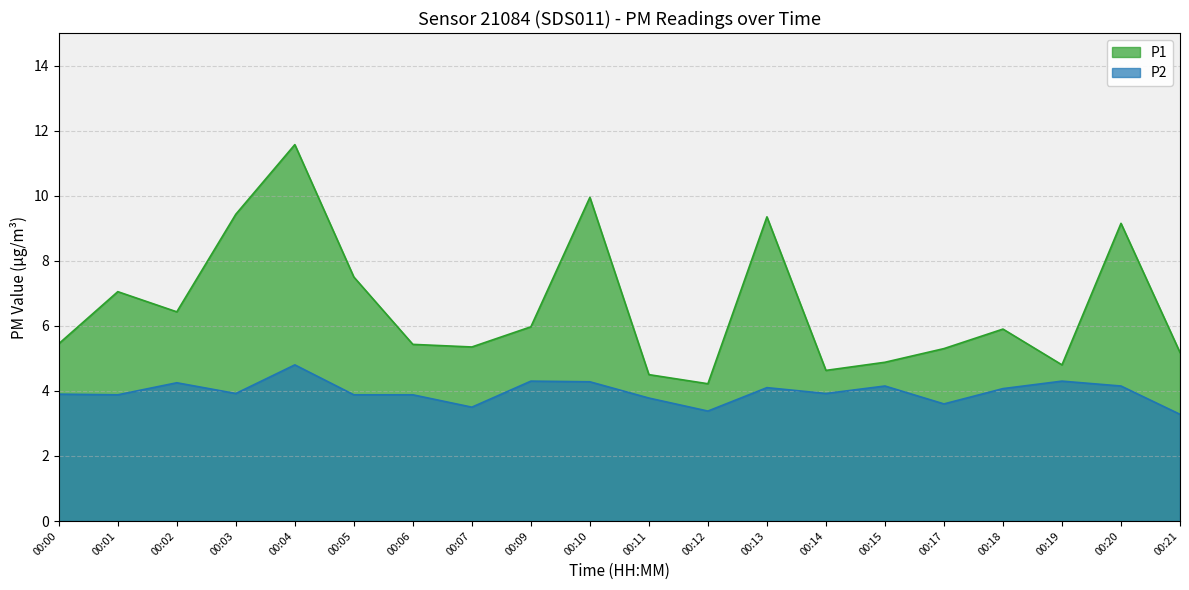

True or false: the data shows 3.9 at 00:14.

True